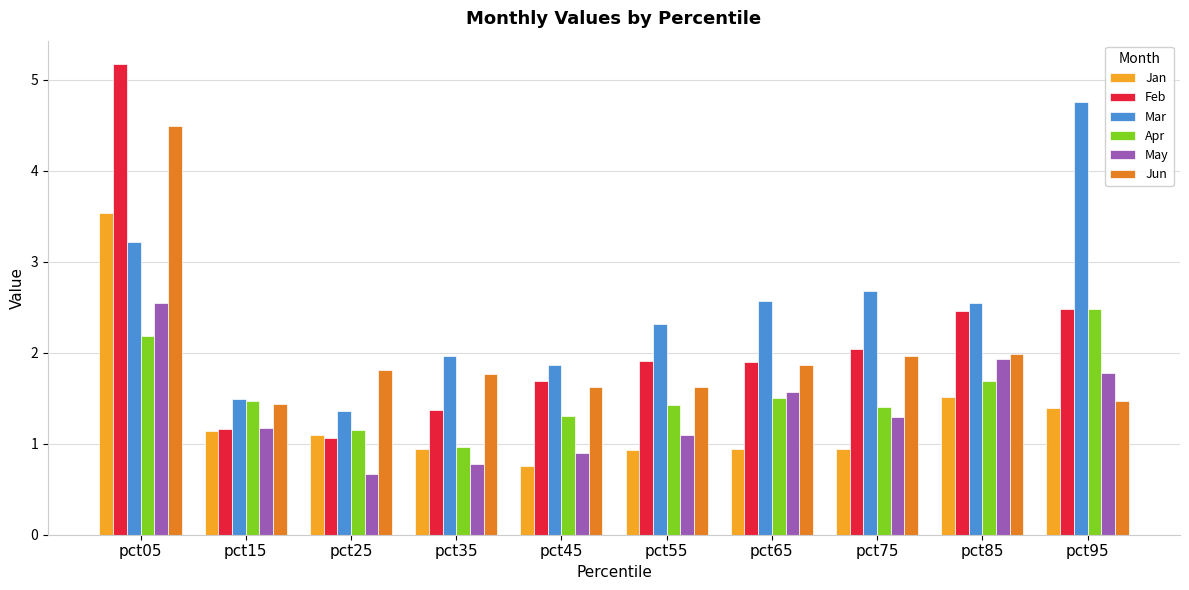

How many bars are there in each group?

6